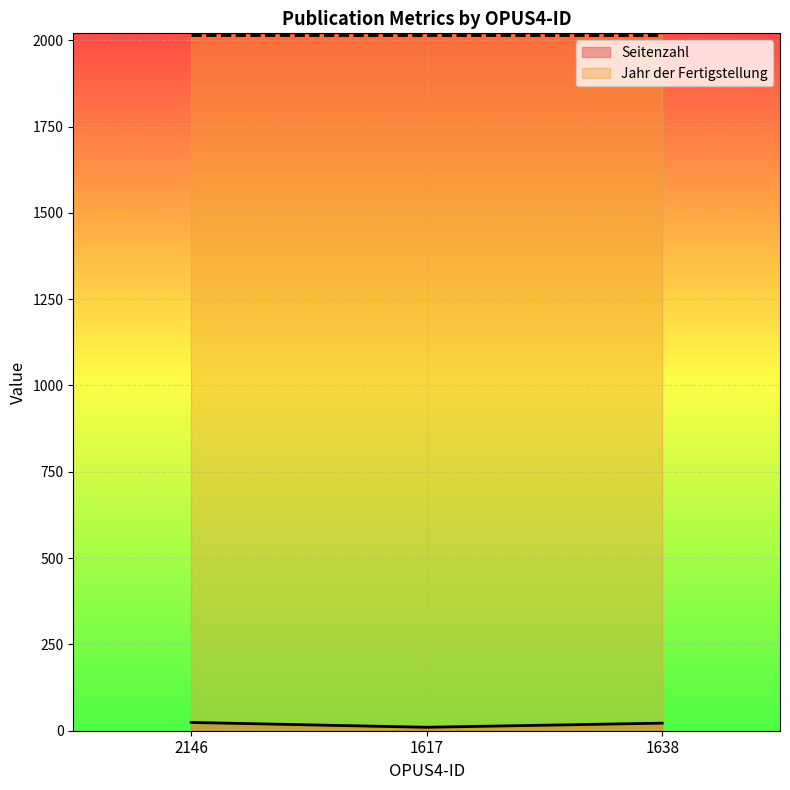

How many values are between 10 and 24?

3